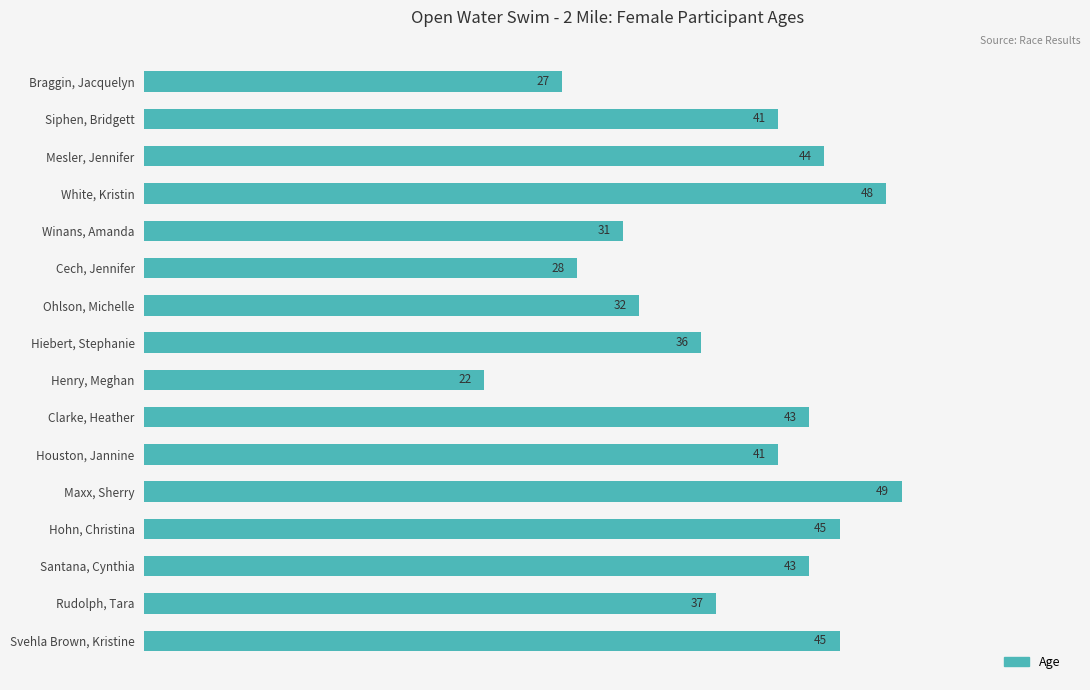

What is the ratio of the value at Rudolph, Tara to the value at Santana, Cynthia?

0.9